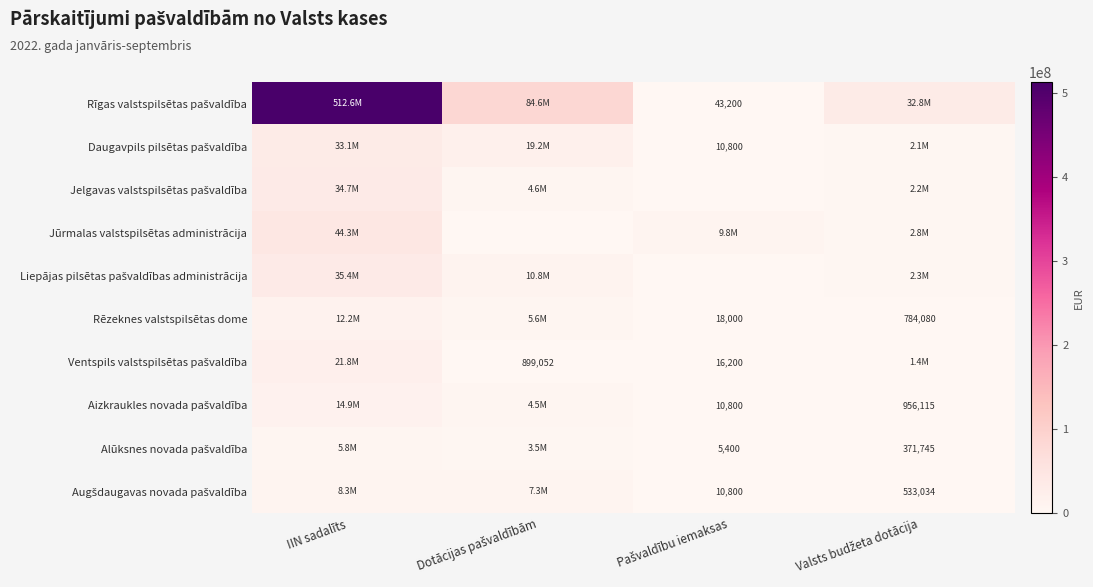

Which category has the lowest value in the Liepājas pilsētas pašvaldības administrācija series?

Pašvaldību iemaksas